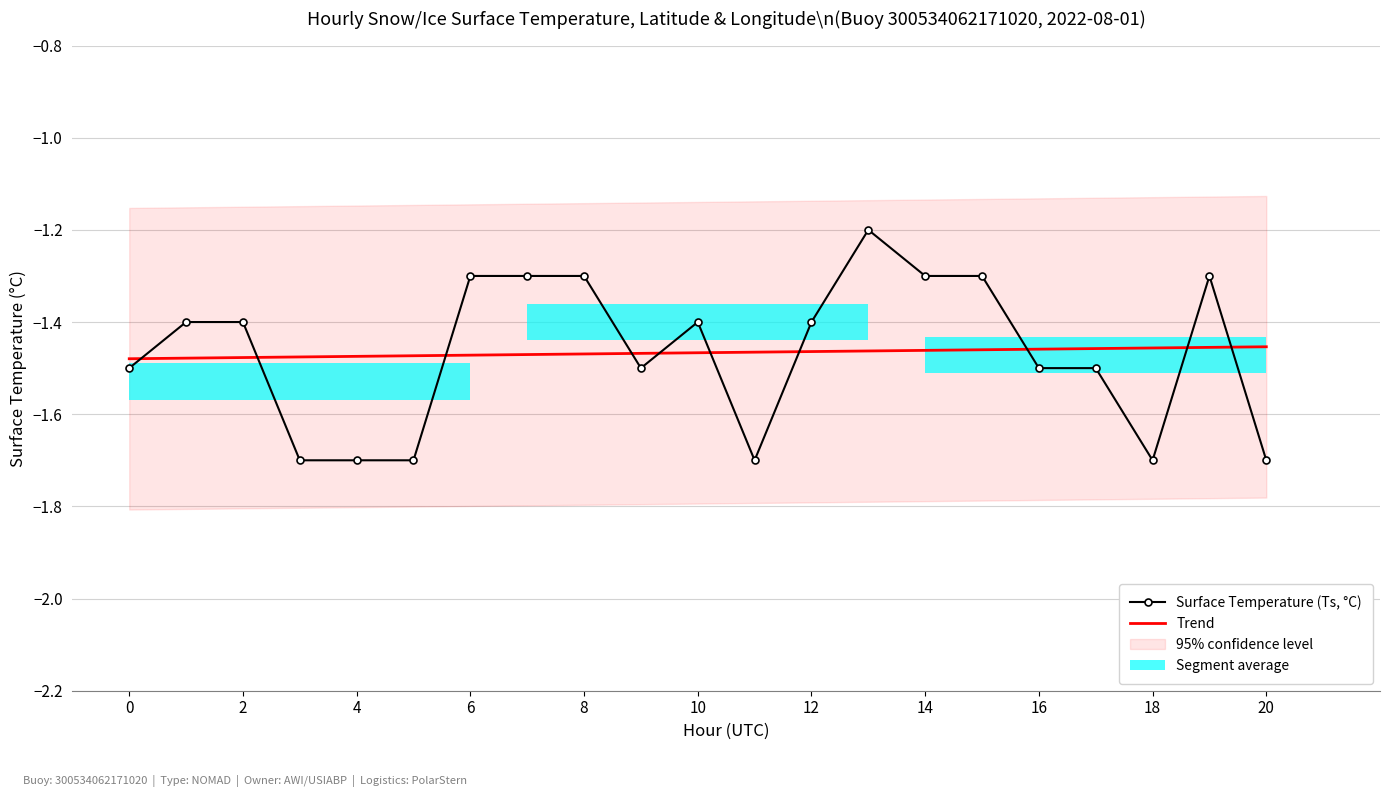

Rank the series by their average value, from highest to lowest.

Trend, Surface Temperature (Ts, °C)